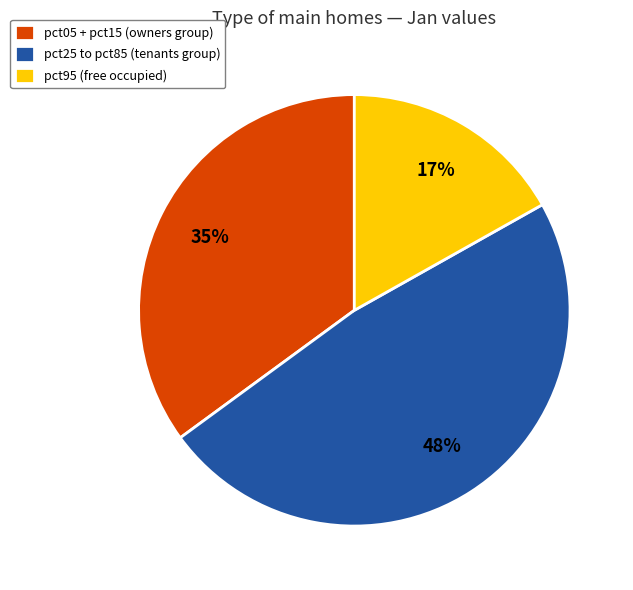

How many slices are in this pie chart?

3